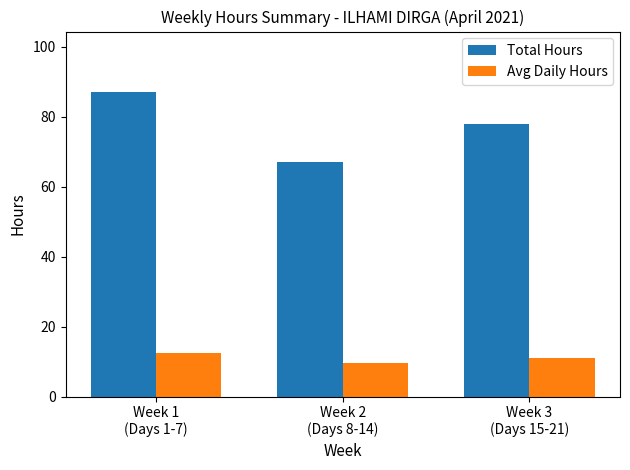

True or false: Total Hours has a value of 89.0 at Week 2
(Days 8-14).

False